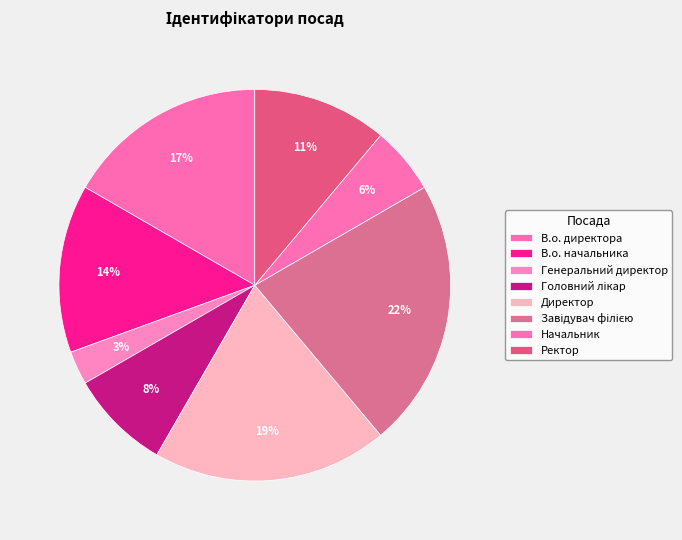

How many slices are in this pie chart?

8